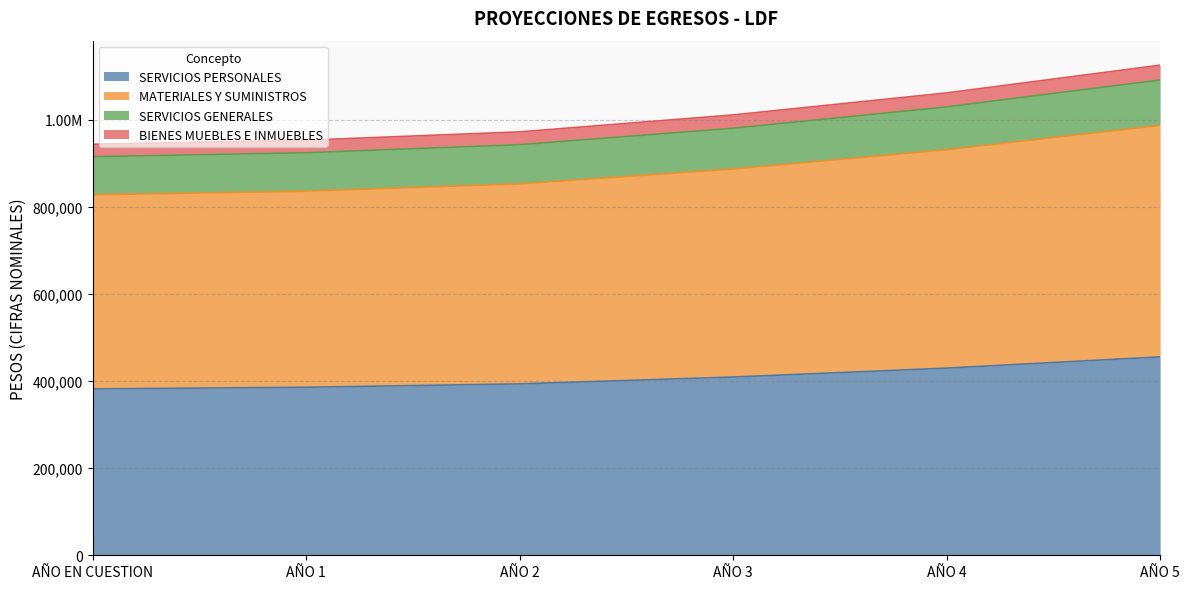

Is it true that SERVICIOS GENERALES equals 1091691.3 at AÑO 5?

True